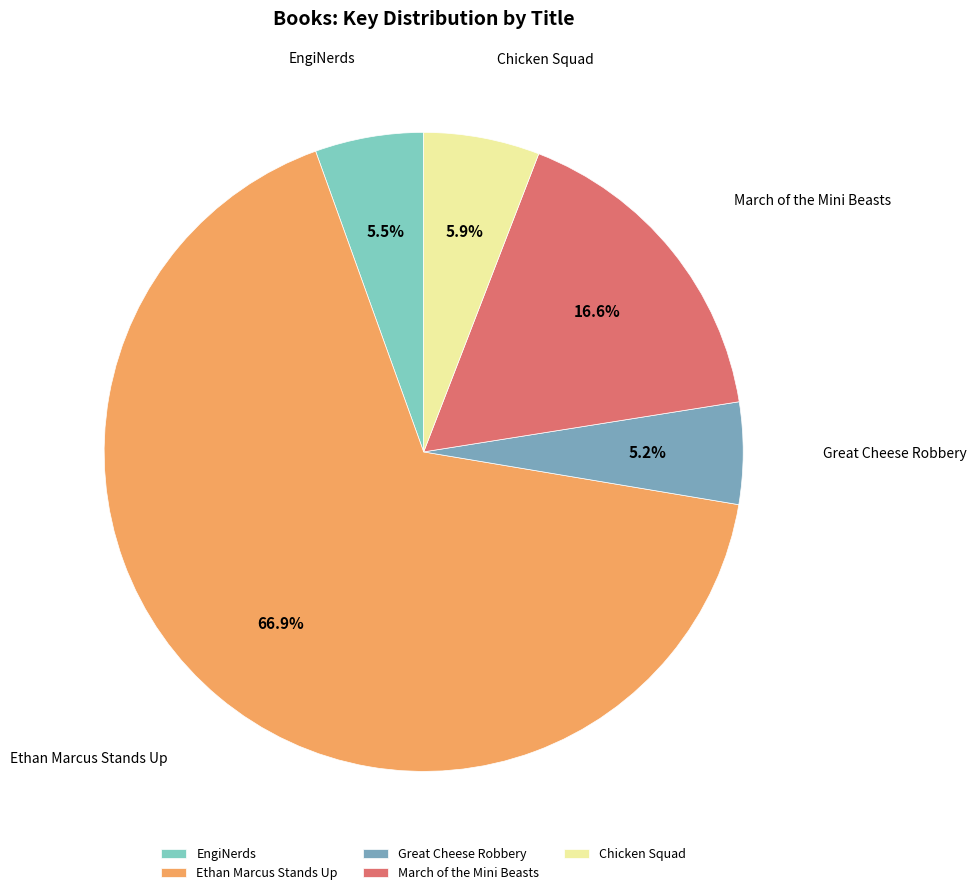

To the nearest percent, what is the average slice percentage?

20%